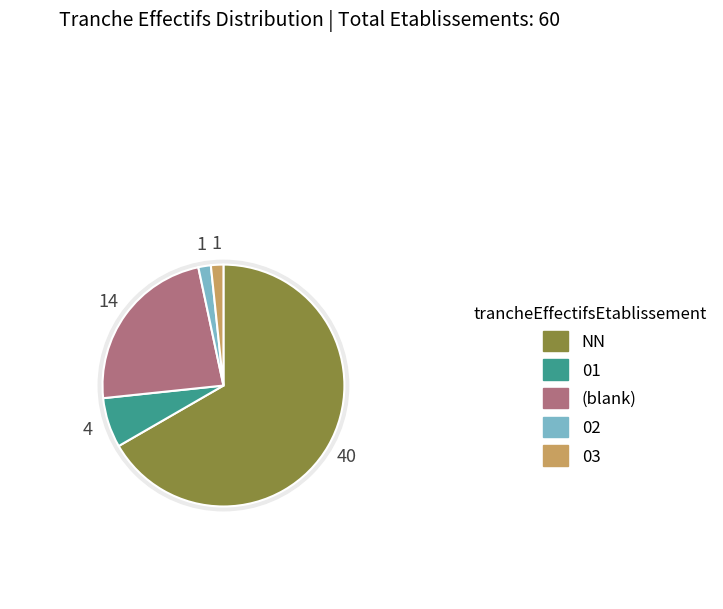

How many segments does this pie chart have?

5